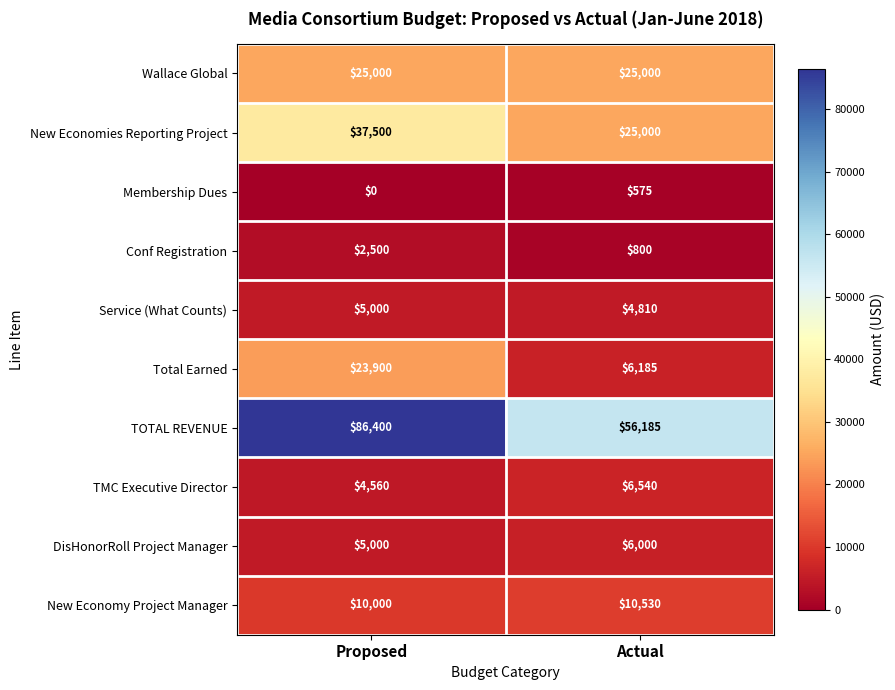

Reading left to right, extract all data points from this chart.

Wallace Global: 25000	25000
New Economies Reporting Project: 37500	25000
Membership Dues: 0	575
Conf Registration: 2500	800
Service (What Counts): 5000	4810
Total Earned: 23900	6185
TOTAL REVENUE: 86400	56185
TMC Executive Director: 4560	6540
DisHonorRoll Project Manager: 5000	6000
New Economy Project Manager: 10000	10530